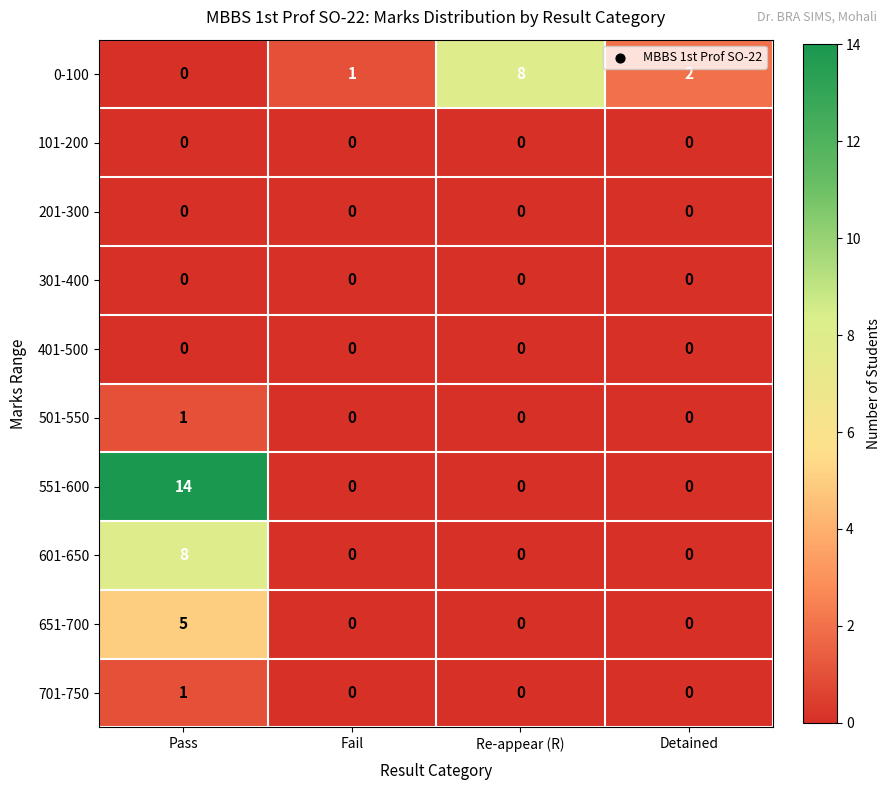

The 601-650 series shows 2 at Pass. True or false?

False